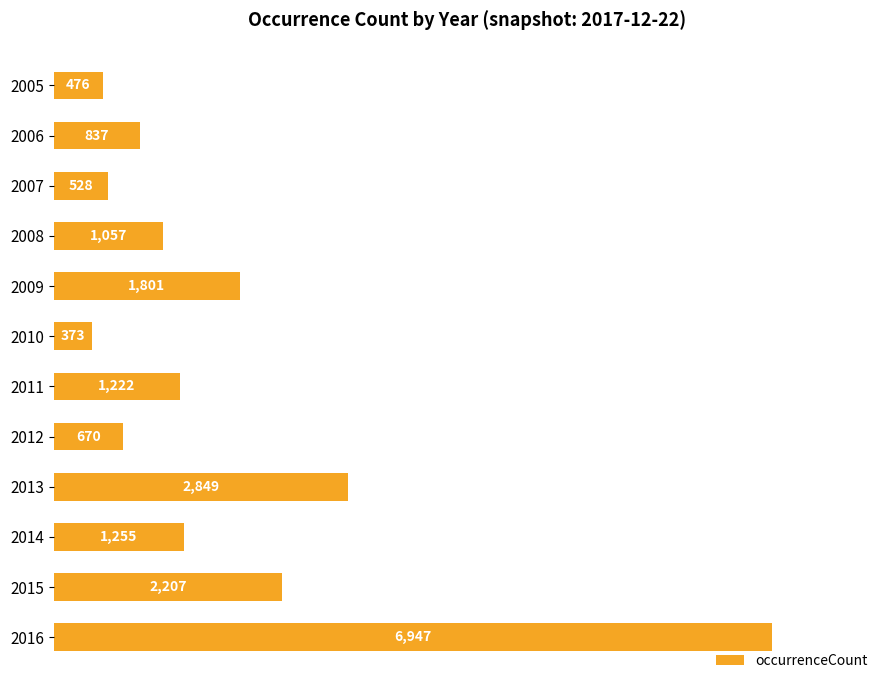

Where is the data nearest to the value 3660?

2013